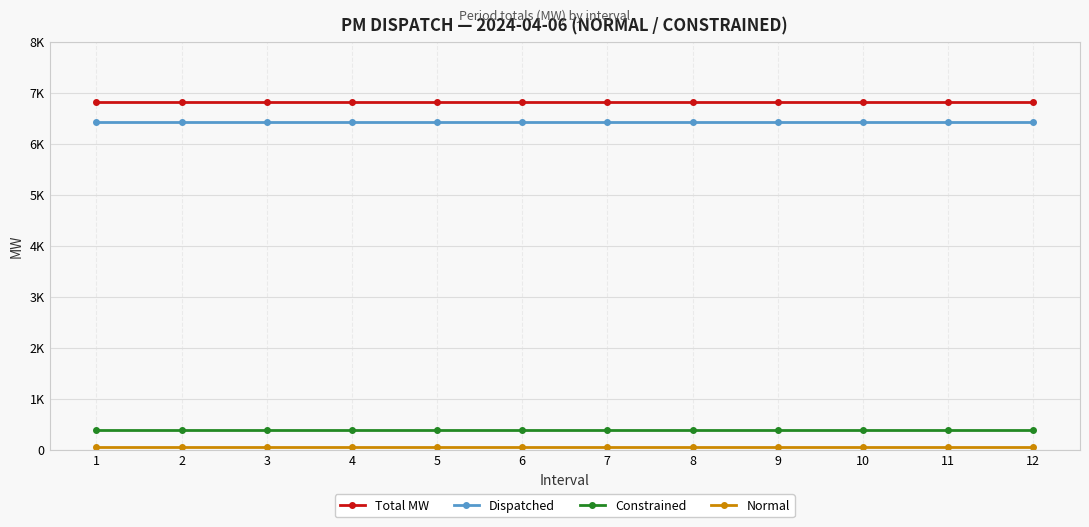

Reading left to right, extract all data points from this chart.

Total MW: 1=6816.5	2=6816.5	3=6816.5	4=6816.5	5=6816.5	6=6816.5	7=6816.5	8=6816.5	9=6816.5	10=6816.5	11=6816.5	12=6816.5
Dispatched: 1=6436.1	2=6436.1	3=6436.1	4=6436.1	5=6436.1	6=6436.1	7=6436.1	8=6436.1	9=6436.1	10=6436.1	11=6436.1	12=6436.1
Constrained: 1=380.4	2=380.4	3=380.4	4=380.4	5=380.4	6=380.4	7=380.4	8=380.4	9=380.4	10=380.4	11=380.4	12=380.4
Normal: 1=48.3	2=48.3	3=48.3	4=48.3	5=48.3	6=48.3	7=48.3	8=48.3	9=48.3	10=48.3	11=48.3	12=48.3